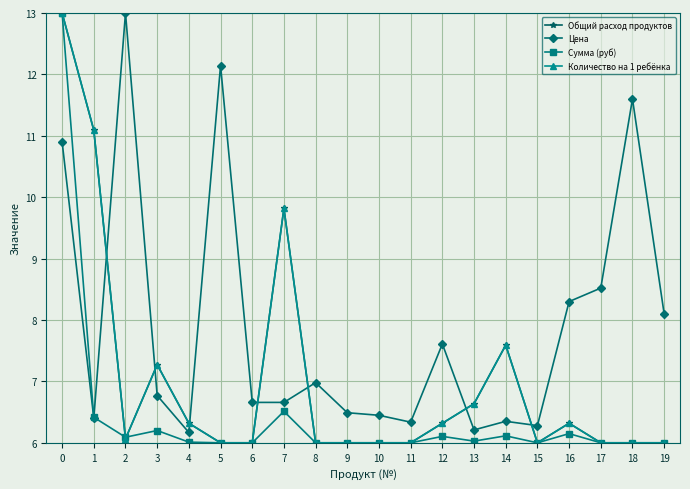

Is this an area chart (filled region under the line)?

No